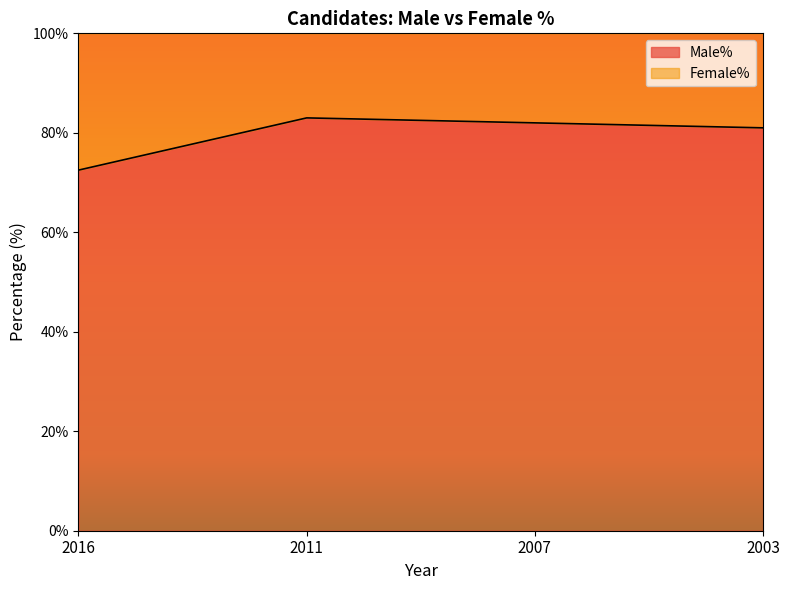

Rank the categories by value from lowest to highest.

2016, 2003, 2007, 2011